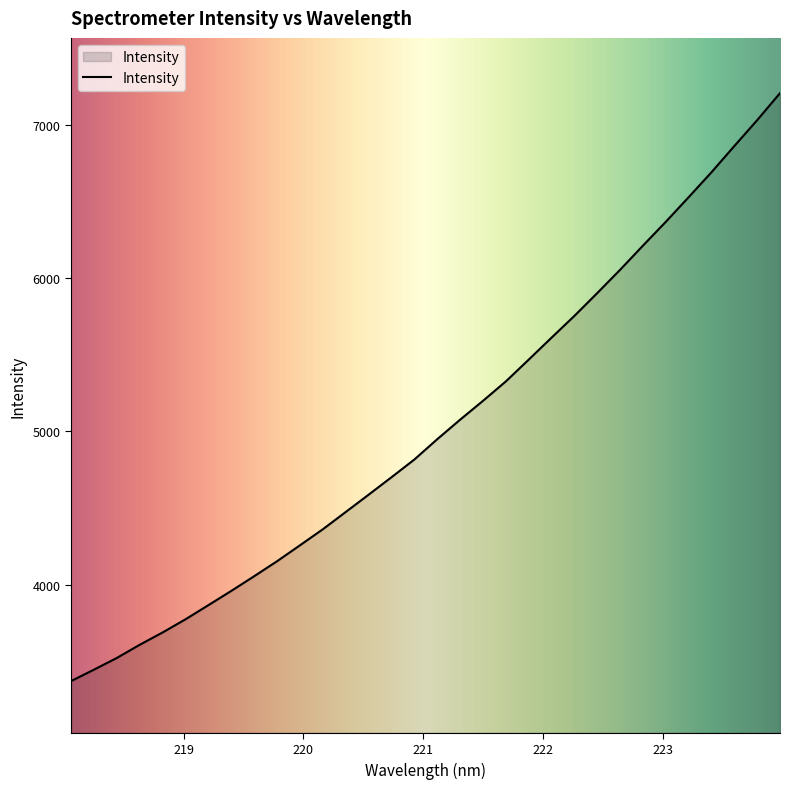

What is the smallest value displayed?

3370.3